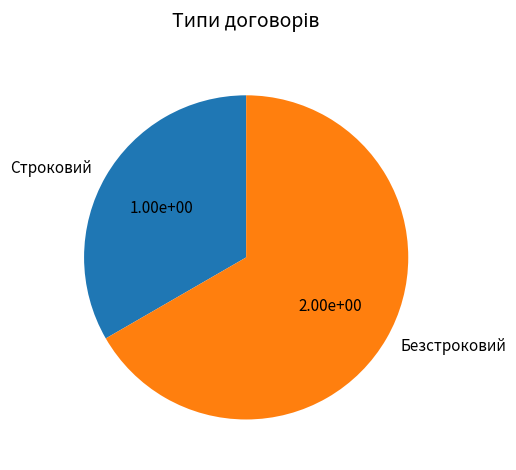

True or false: Строковий accounts for 33% of the total.

True